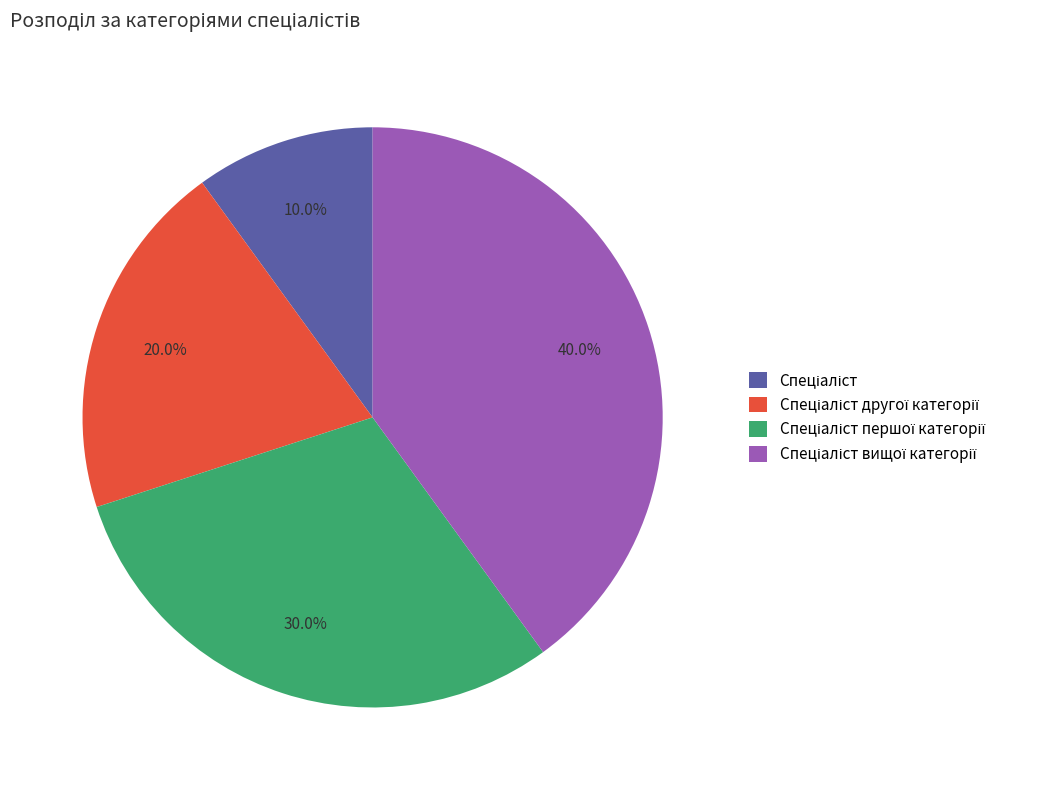

Is there a majority slice in this chart?

No